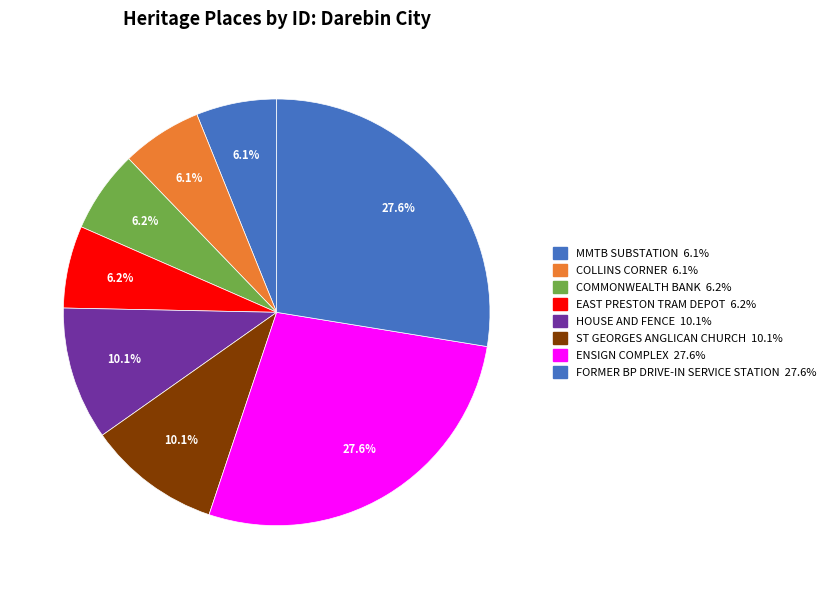

To the nearest percent, what is the difference between the EAST PRESTON TRAM DEPOT and HOUSE AND FENCE slice percentages?

4%